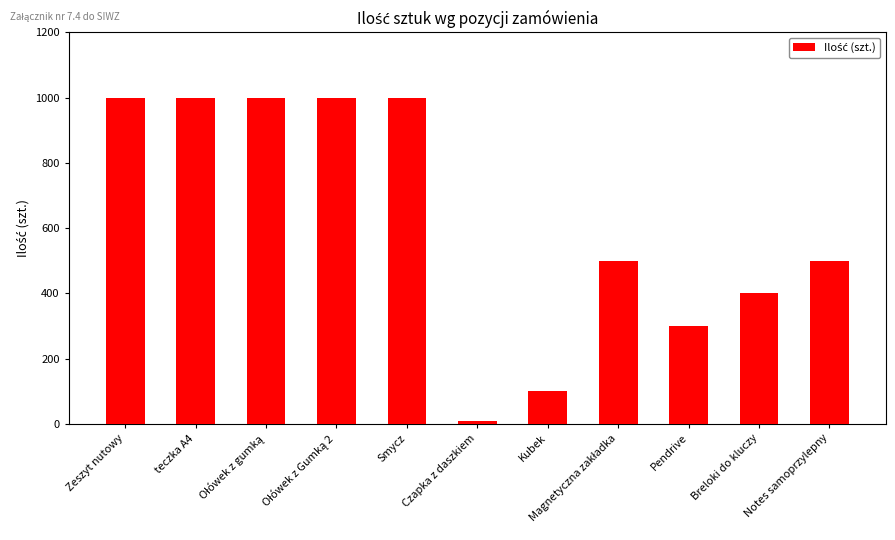

Reading left to right, extract all data points from this chart.

1000	1000	1000	1000	1000	10	100	500	300	400	500